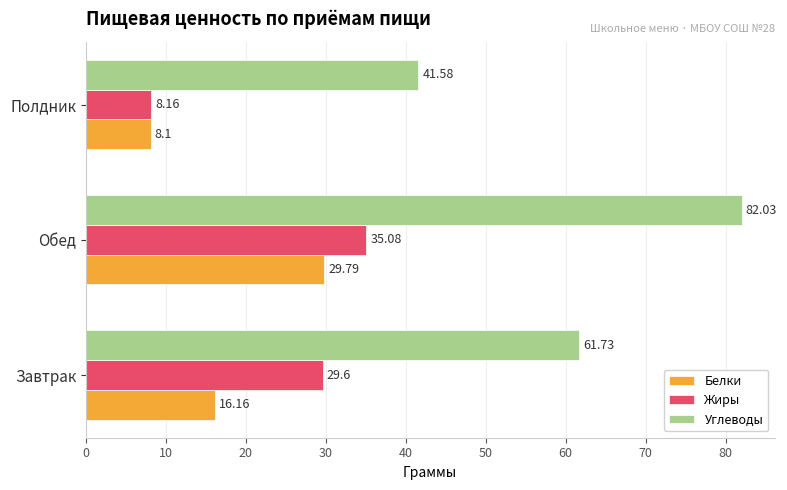

Between Завтрак and Полдник, which series saw the biggest shift?

Жиры